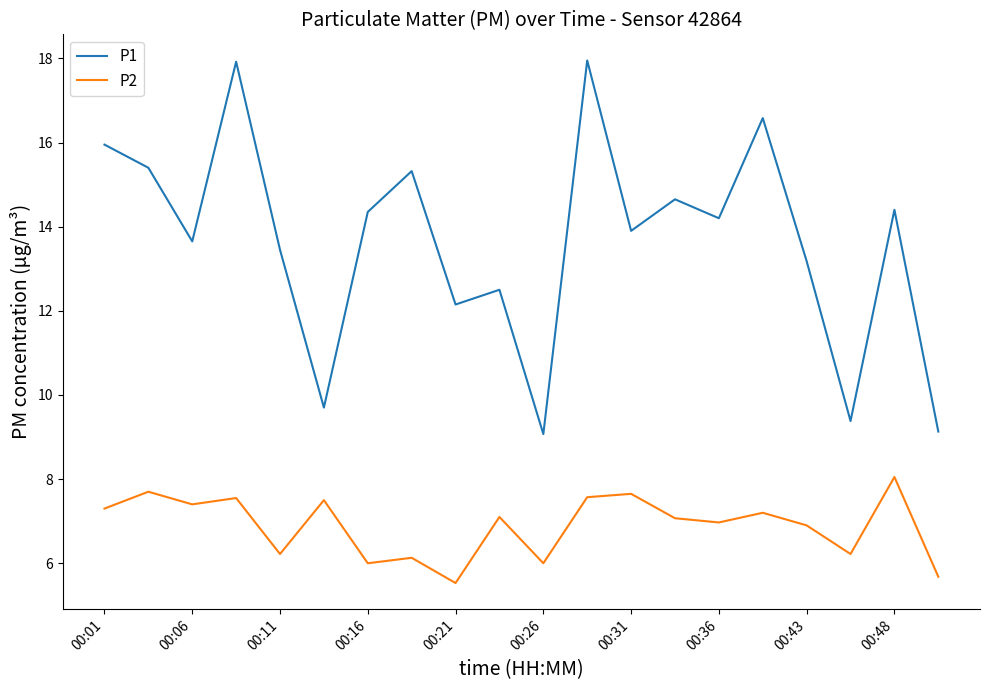

True or false: P2 and P1 intersect in this chart.

False